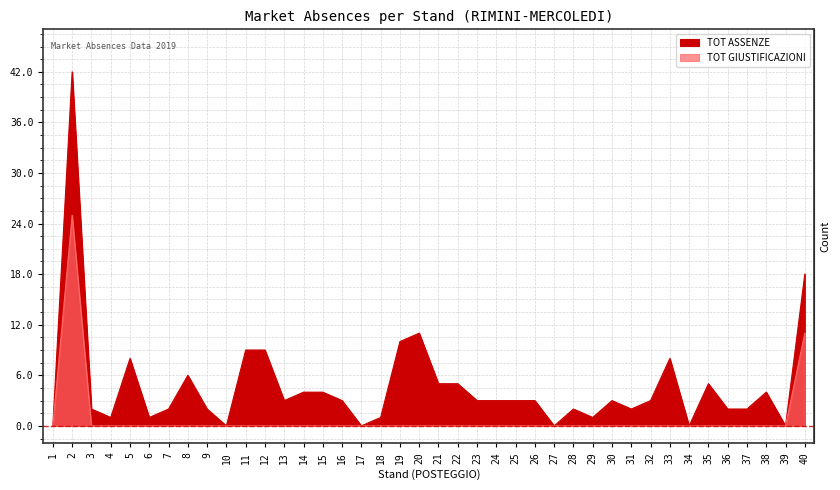

In TOT ASSENZE, how many points are lower than both neighbors (excluding endpoints)?

10